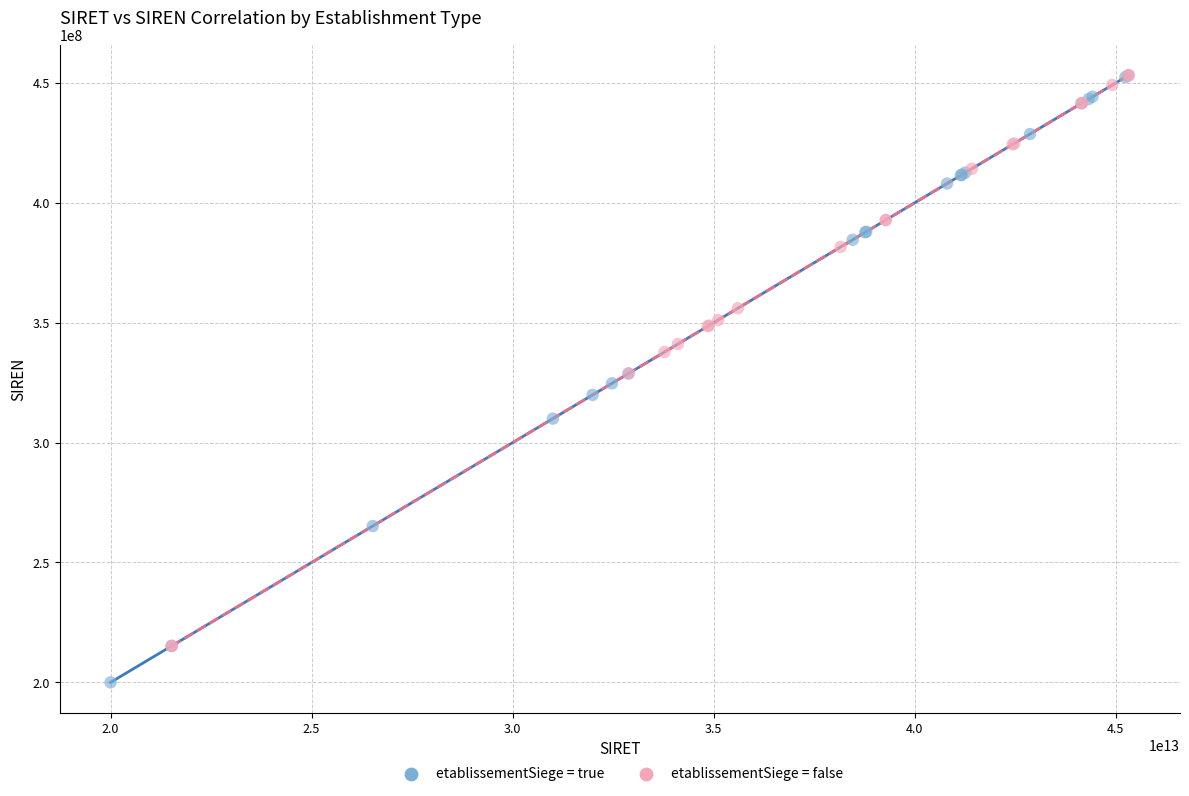

Which series reaches the minimum Y coordinate?

etablissementSiege = true